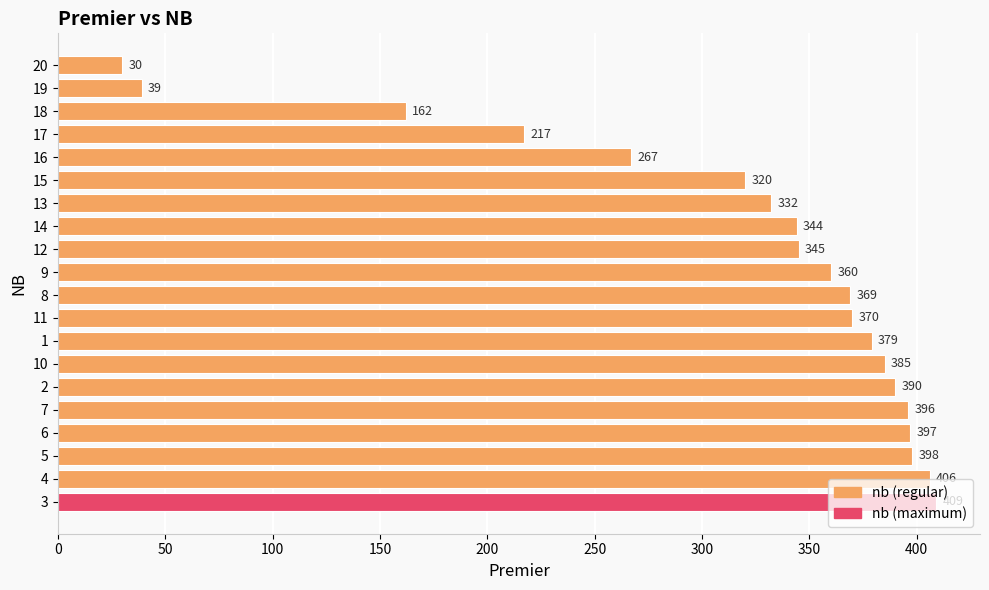

What is the greatest value displayed?

409